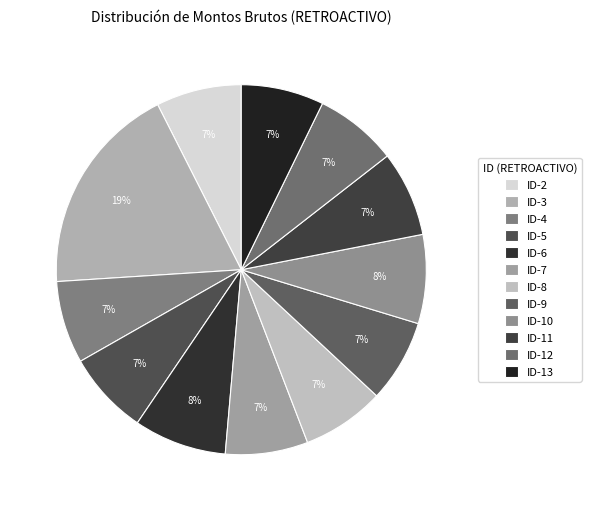

The ID-3 slice represents 19% of the pie. True or false?

True